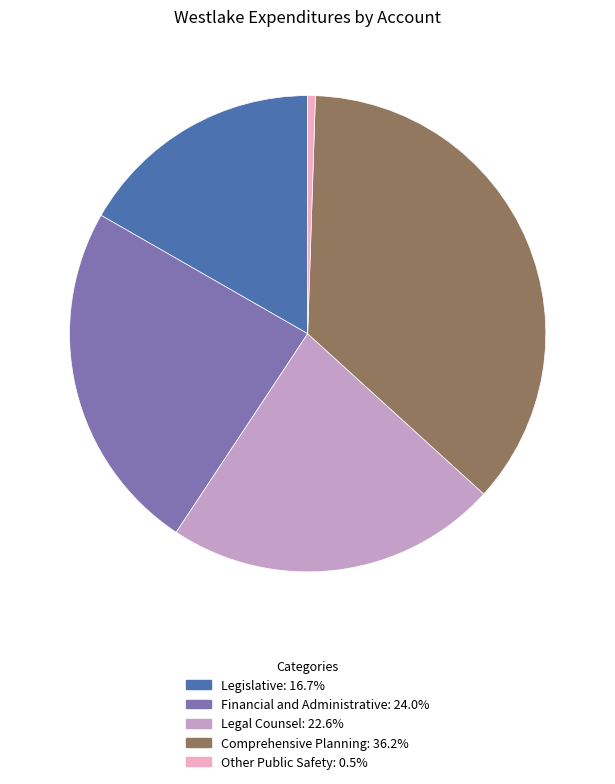

How many segments does this pie chart have?

5